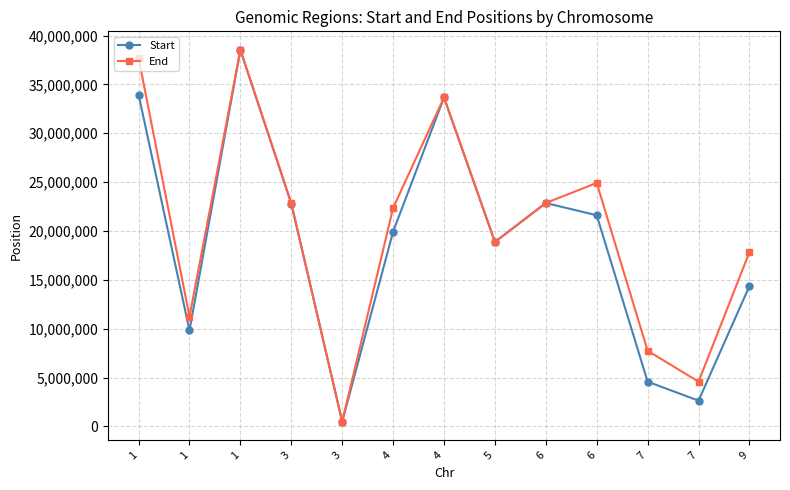

Count the number of data series in this chart.

2